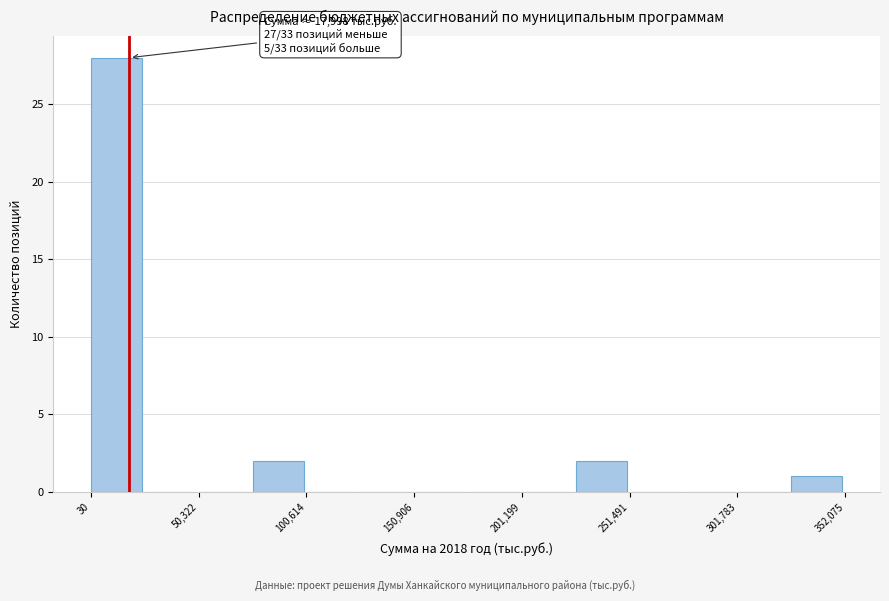

Around what value on the x-axis is the tallest bar? Give the approximate position of its centre, as read against the axis.

10000